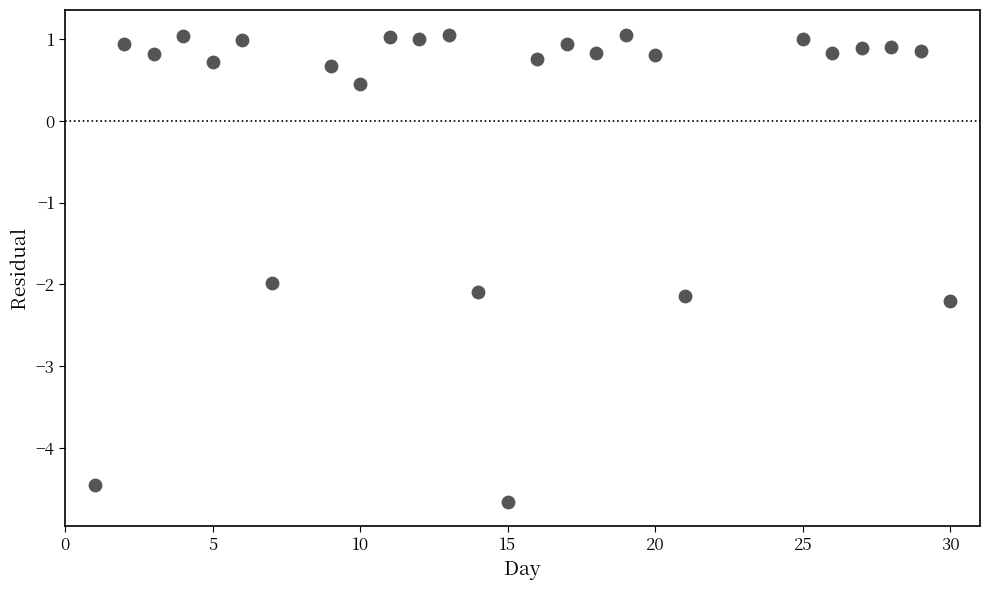

What Y value in the scatter plot is closest to -1?

-2.0